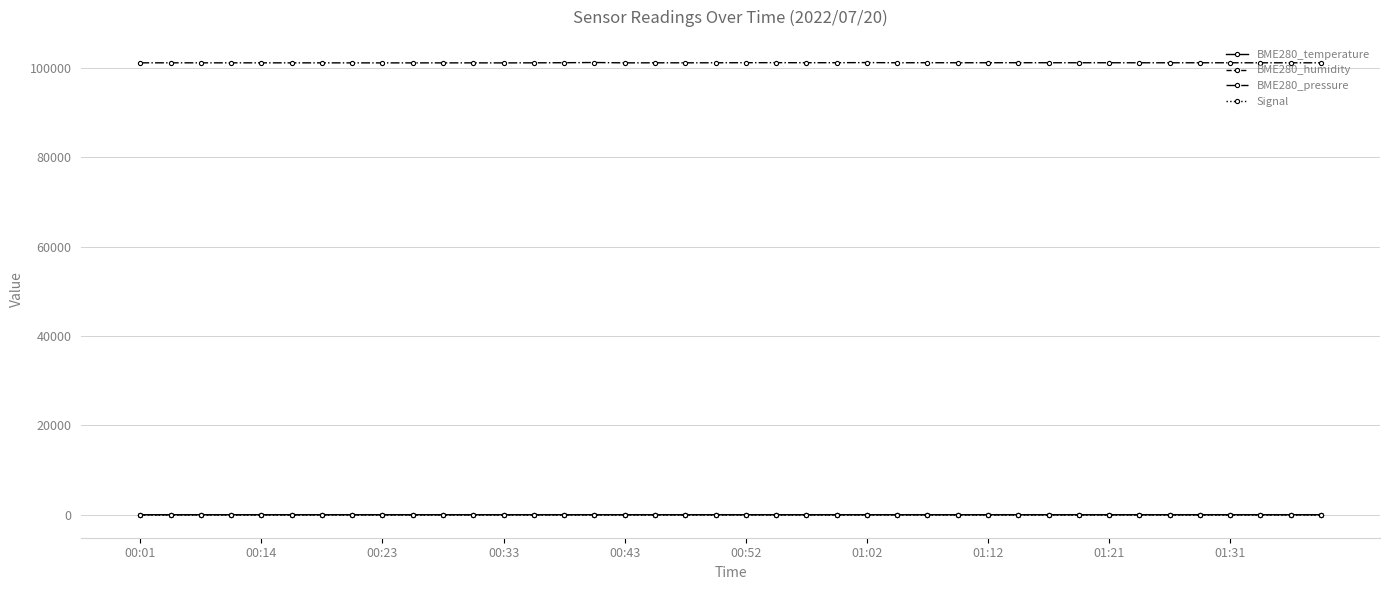

What are all the series names shown in the legend?

BME280_temperature, BME280_humidity, BME280_pressure, Signal